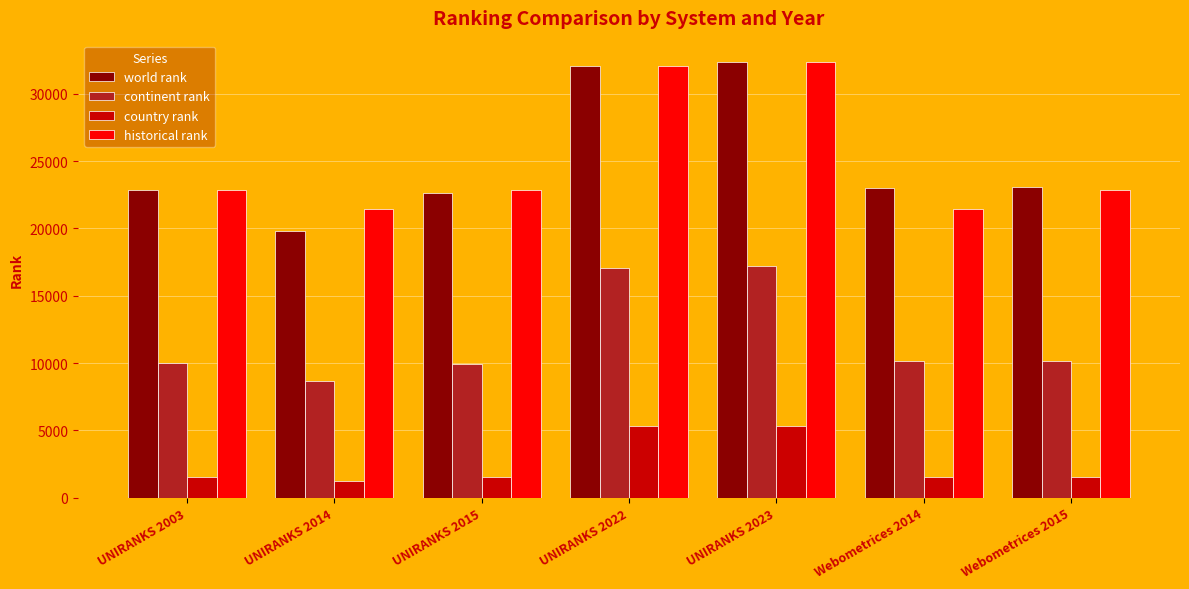

At UNIRANKS 2014, list the series in order from smallest to largest.

country rank, continent rank, world rank, historical rank